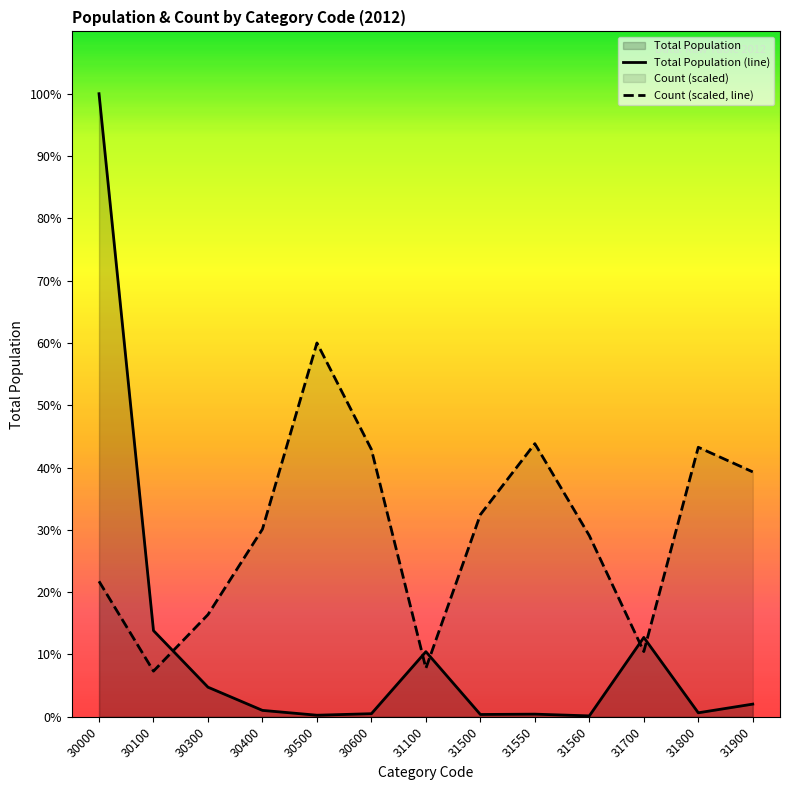

What is the average value of the Total Population (line) series?

93308.8